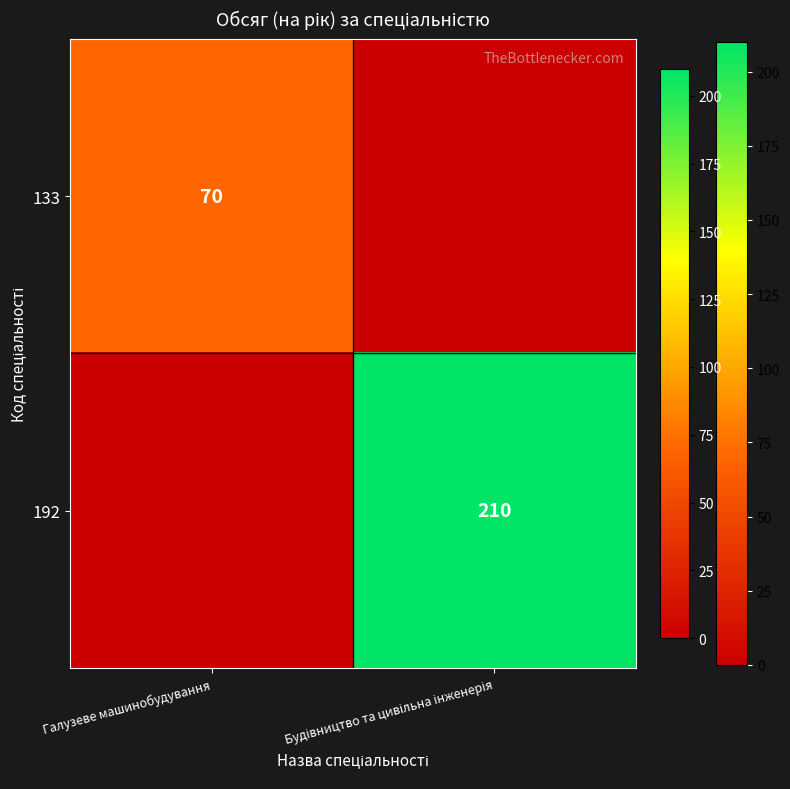

Where is 192 nearest to the value 105?

Галузеве машинобудування